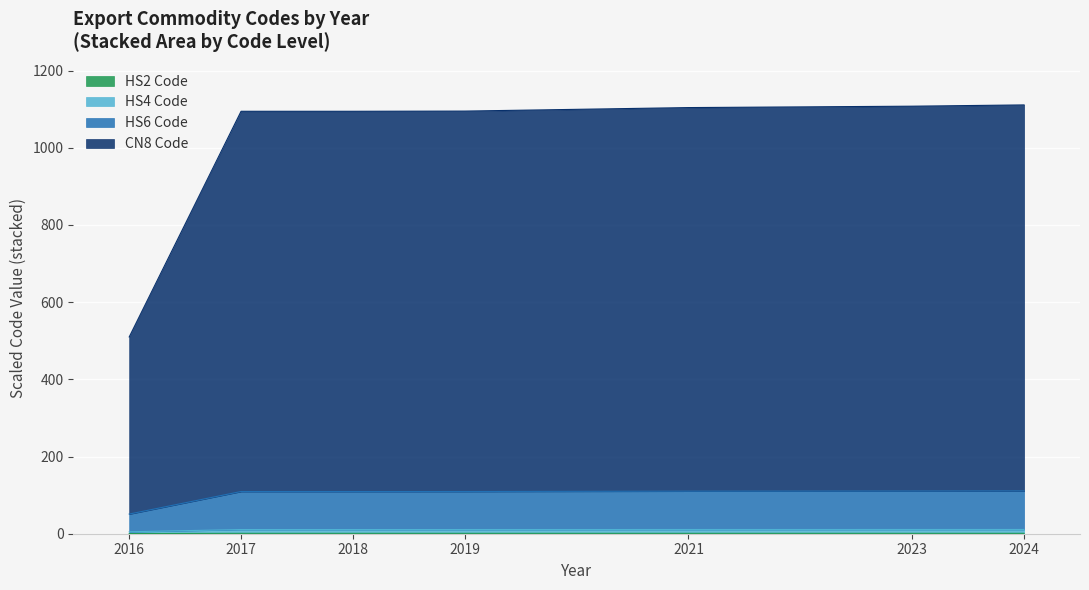

What is the sum of all Hs2Code values?

6.4